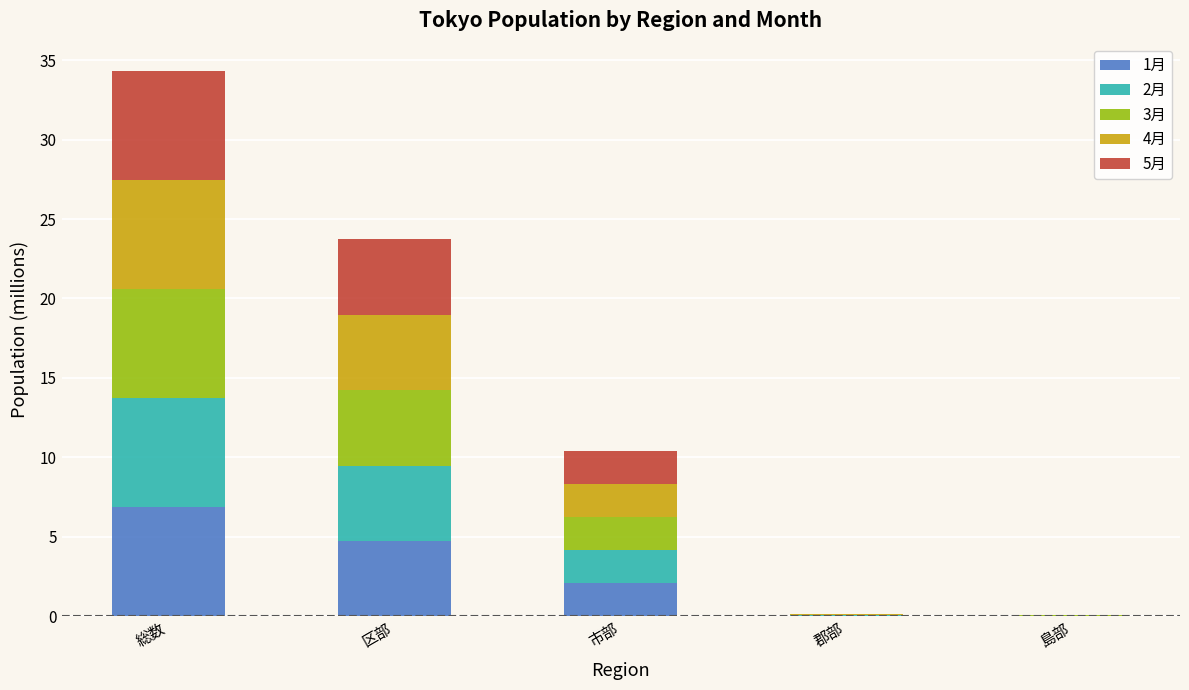

At which label is 1月 closest to 3?

市部